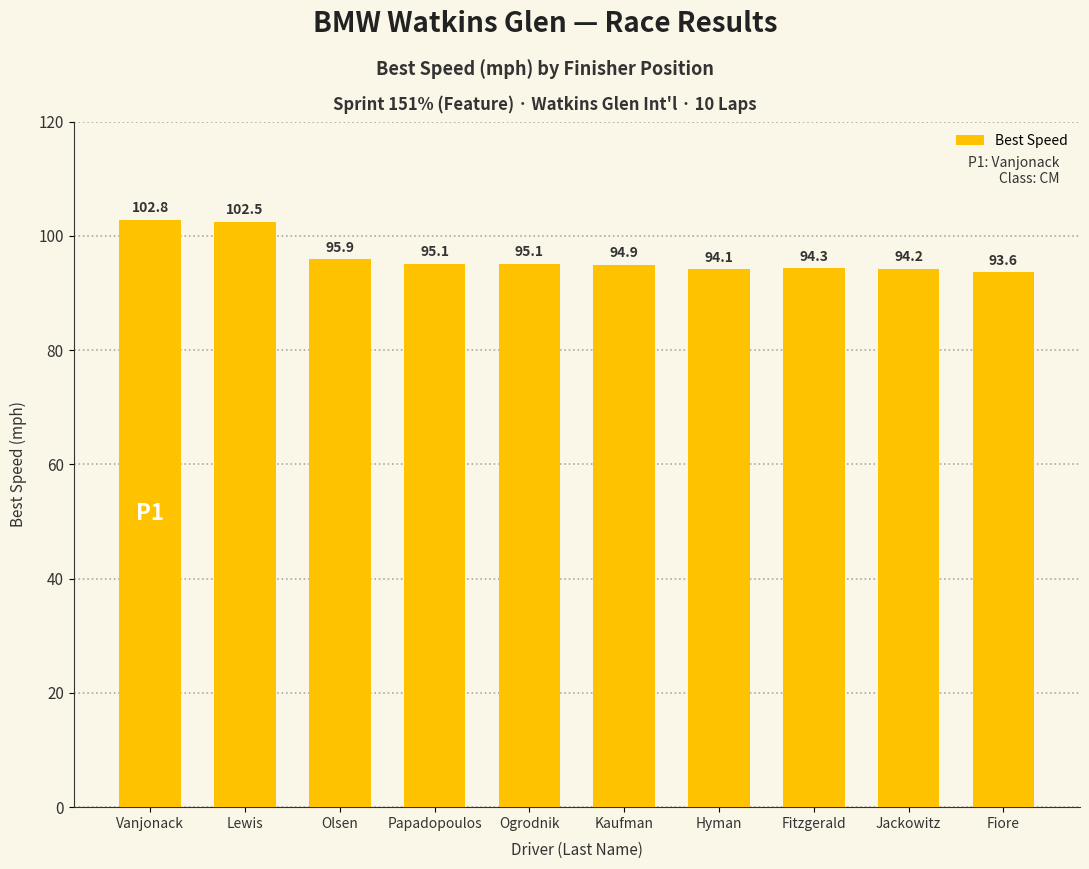

What is the sum of all values?

962.5